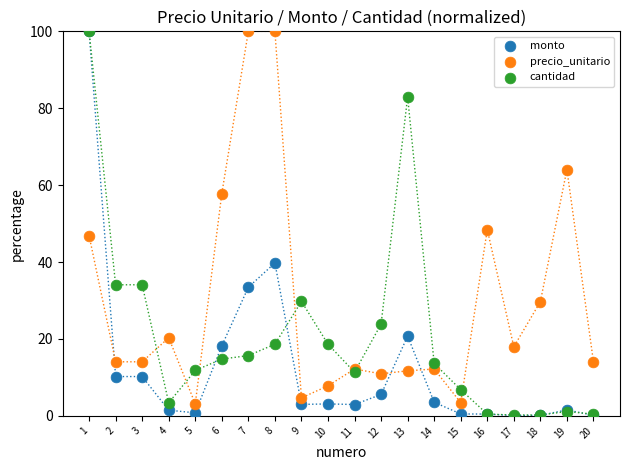

Across all series, what Y value is closest to 50?

48.4